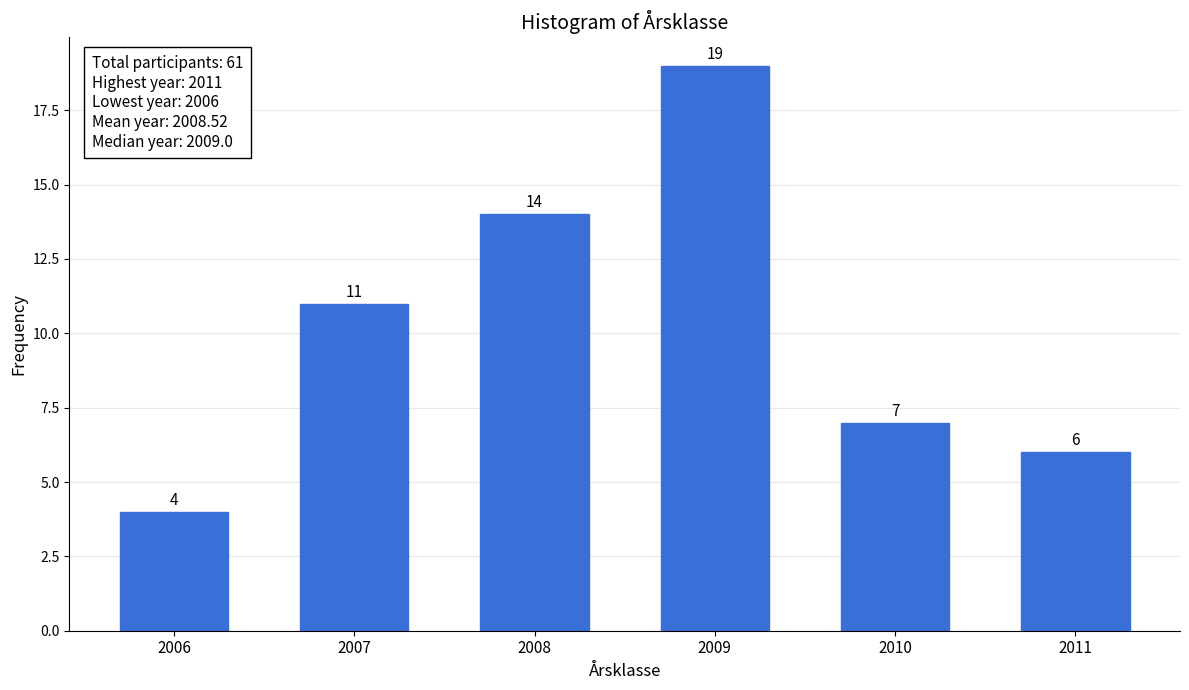

Reading right to left, extract all data points from this chart.

6	7	19	14	11	4